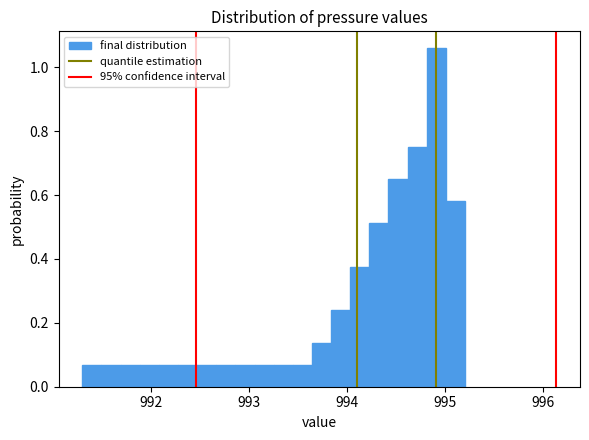

Read against the x-axis, roughly where is the centre of the tallest bar?

994.9